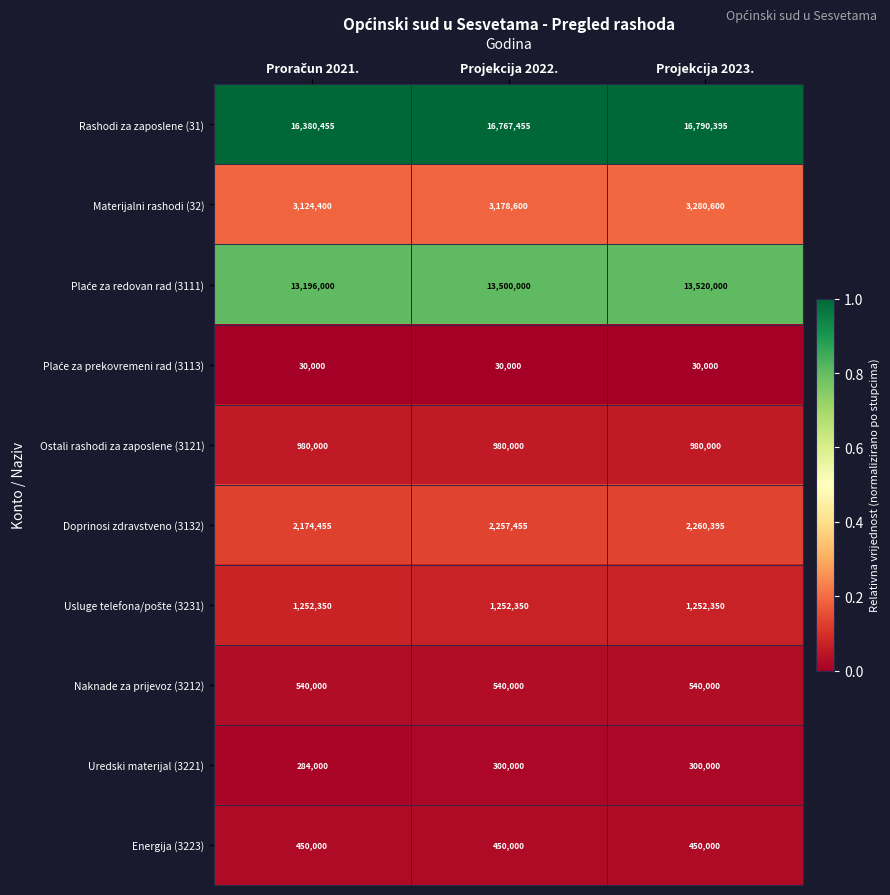

What is the total value across all series at Projekcija 2022.?

39255860